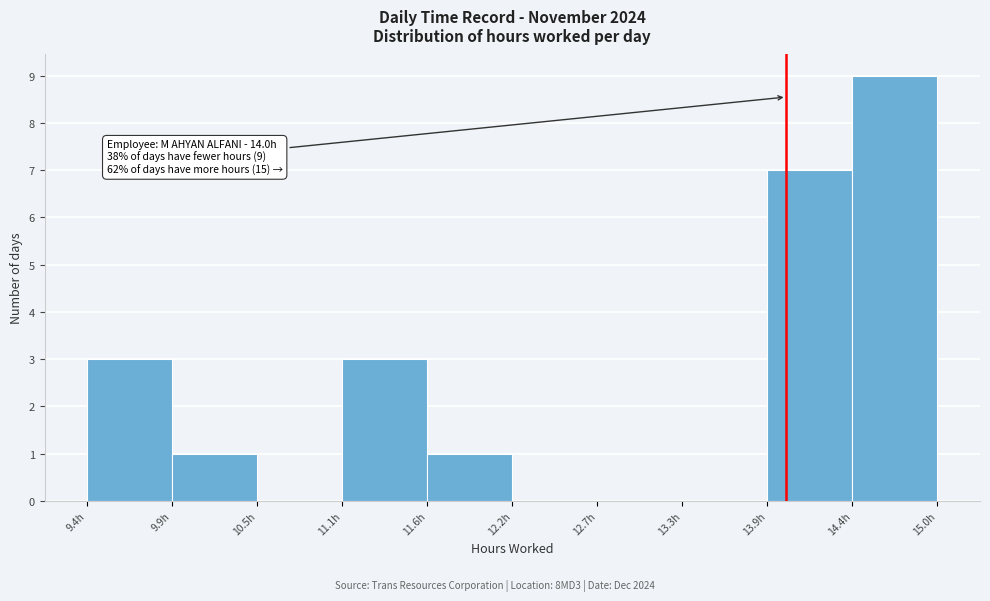

Which range on the x-axis has the tallest bar?

14.4 to 15.0